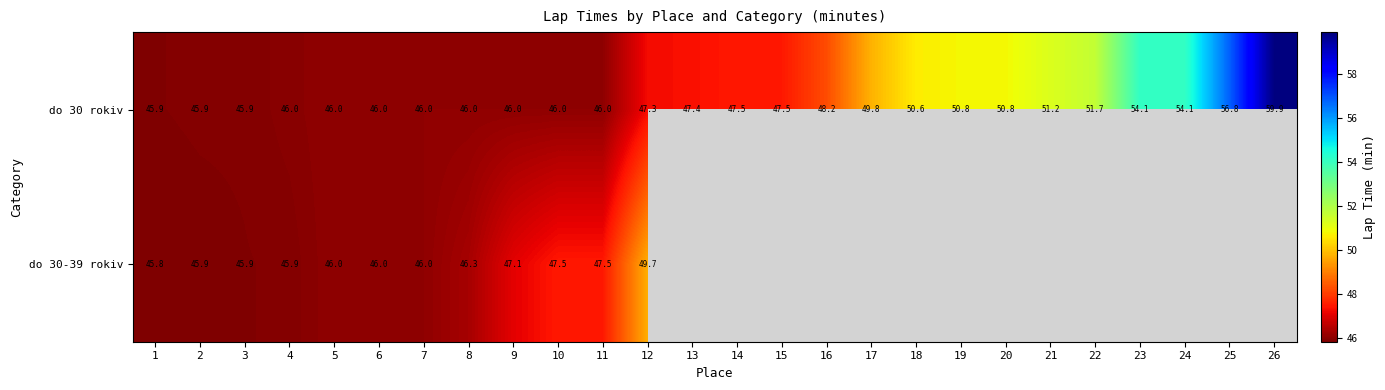

What is the maximum value for do 30-39 rokiv?

49.7